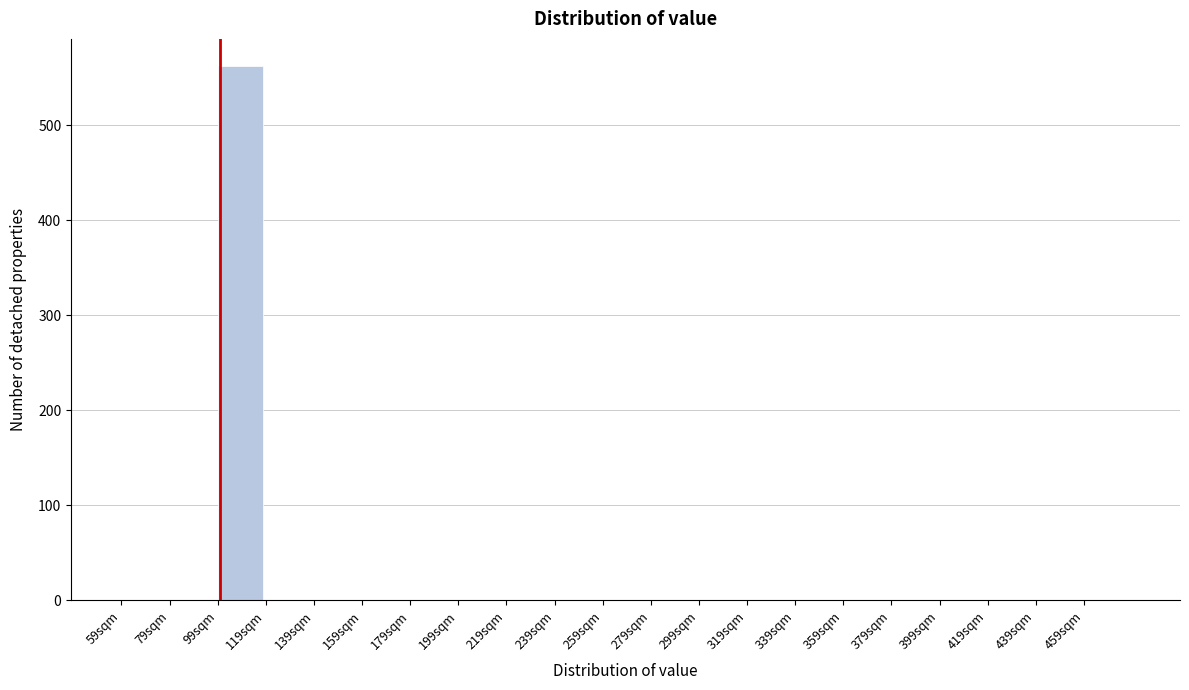

Reading left to right, transcribe all the data shown in this chart.

59sqm=0	79sqm=0	99sqm=563	119sqm=0	139sqm=0	159sqm=0	179sqm=0	199sqm=0	219sqm=0	239sqm=0	259sqm=0	279sqm=0	299sqm=0	319sqm=0	339sqm=0	359sqm=0	379sqm=0	399sqm=0	419sqm=0	439sqm=0	459sqm=0